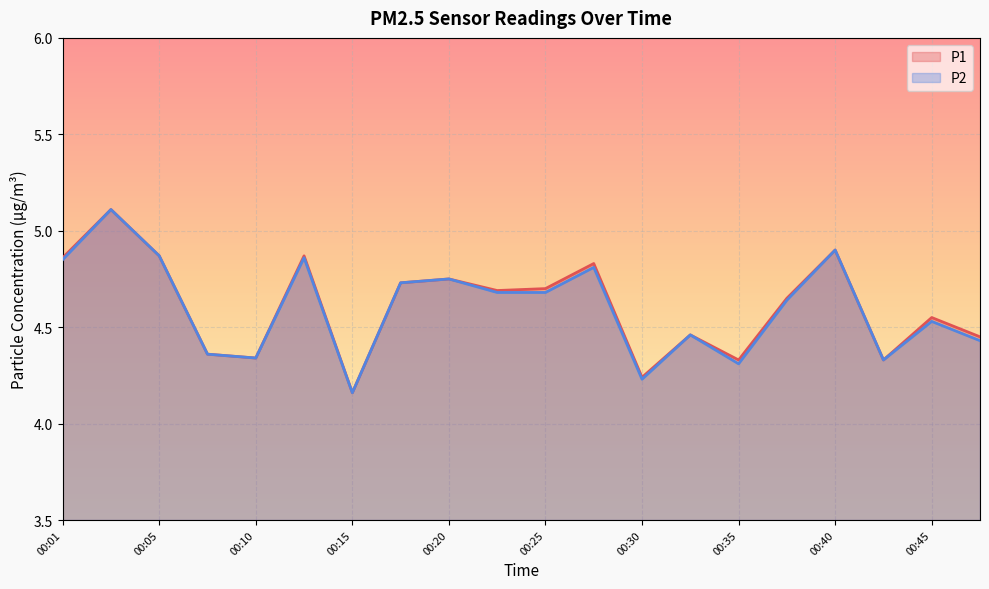

What is the sum of the P2 values at 00:08 and 00:05?

9.2